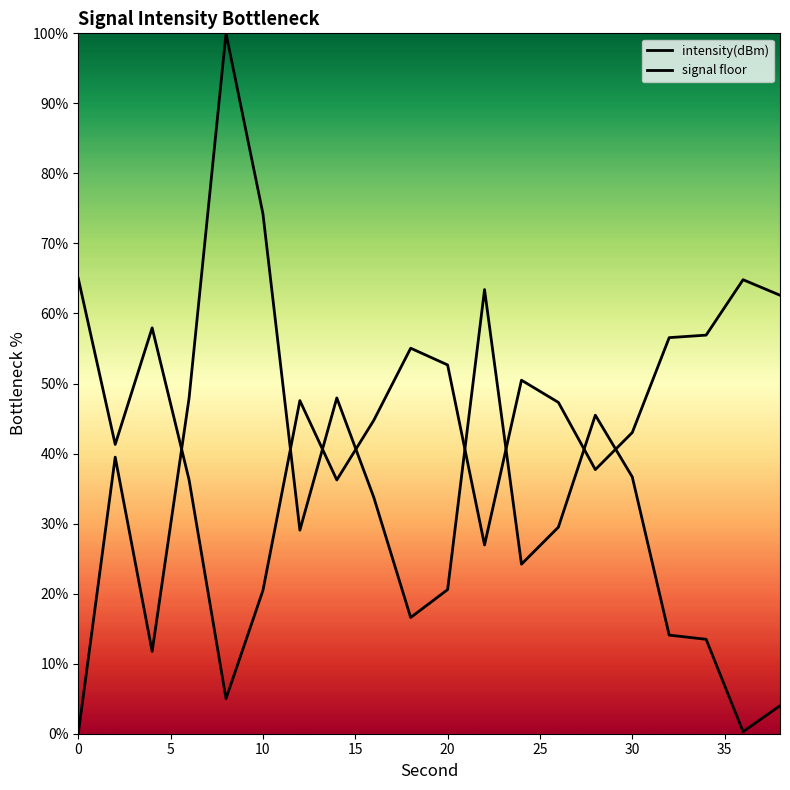

Does the chart have visible grid lines?

No